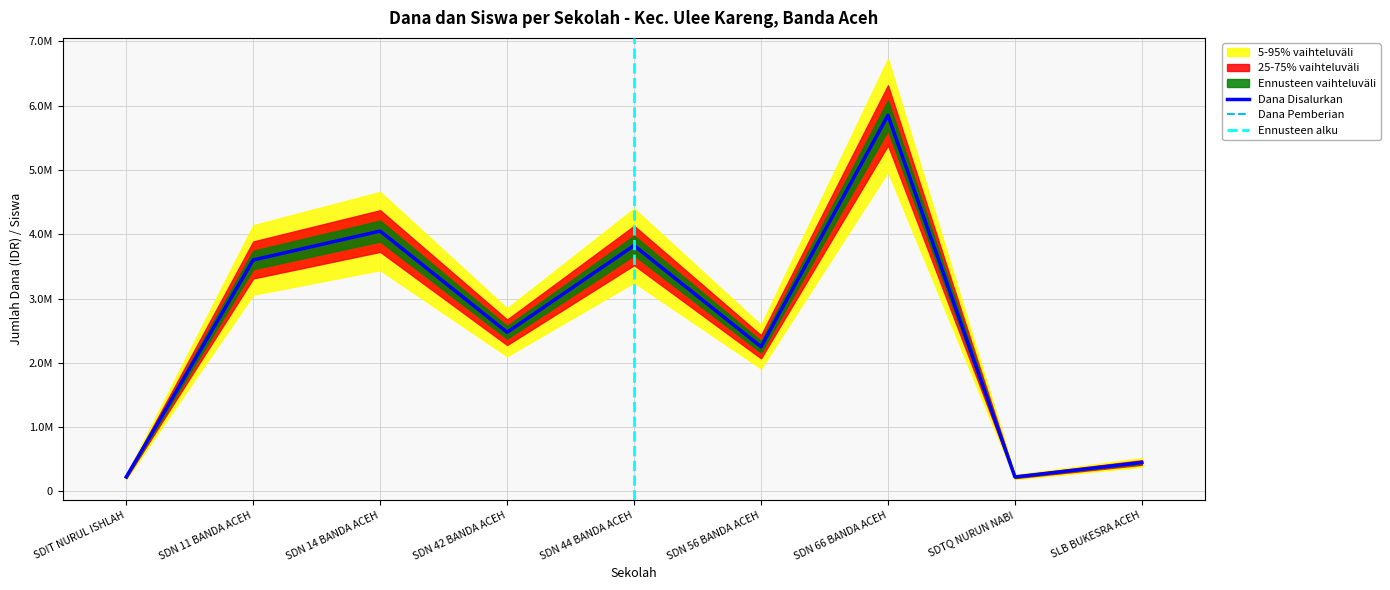

Rank the categories by Dana Pemberian value from highest to lowest.

SDN 66 BANDA ACEH, SDN 14 BANDA ACEH, SDN 44 BANDA ACEH, SDN 11 BANDA ACEH, SDN 42 BANDA ACEH, SDN 56 BANDA ACEH, SLB BUKESRA ACEH, SDIT NURUL ISHLAH, SDTQ NURUN NABI